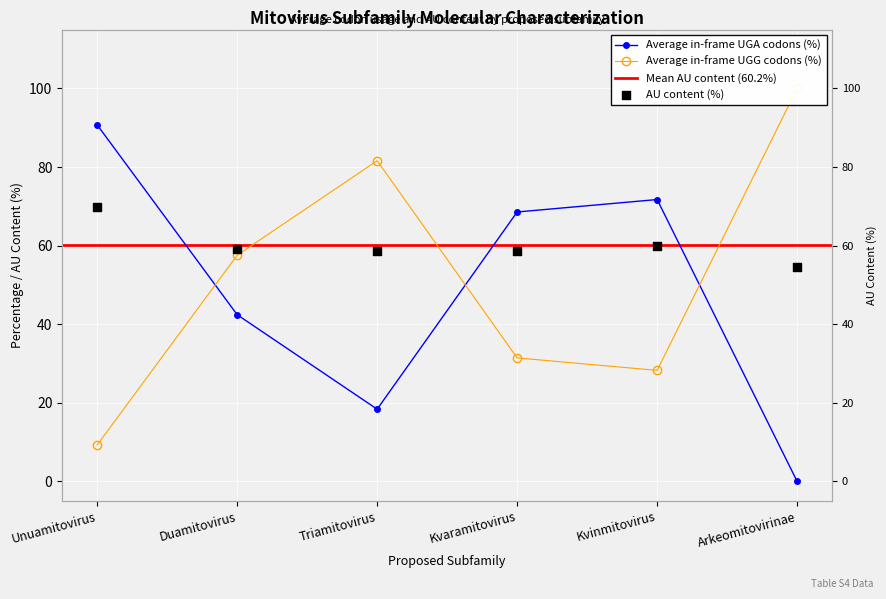

Which series contains the lowest Y value?

Average in-frame UGG codons (%)